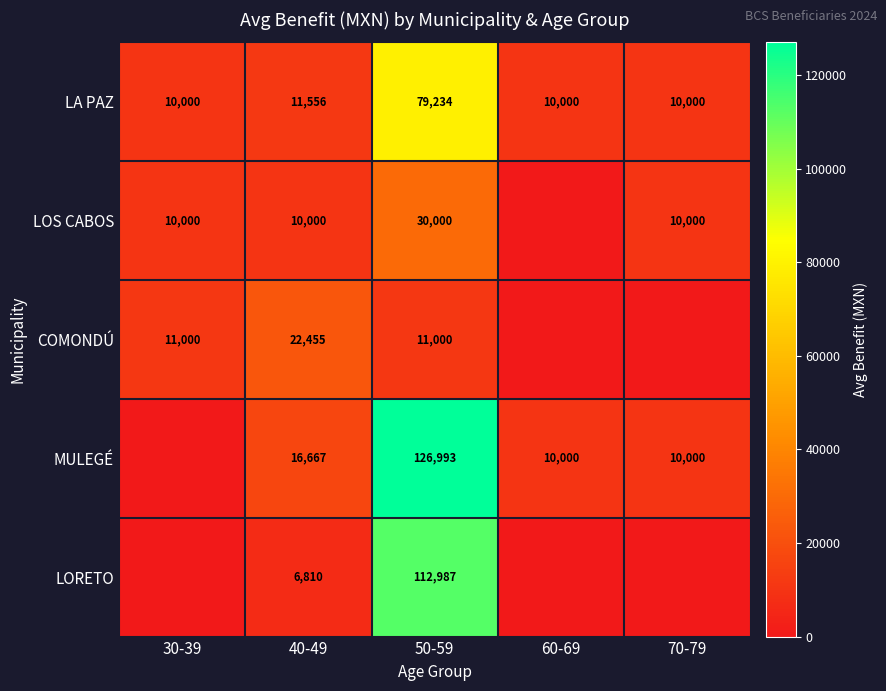

At which category is the sum across all series the highest?

50-59